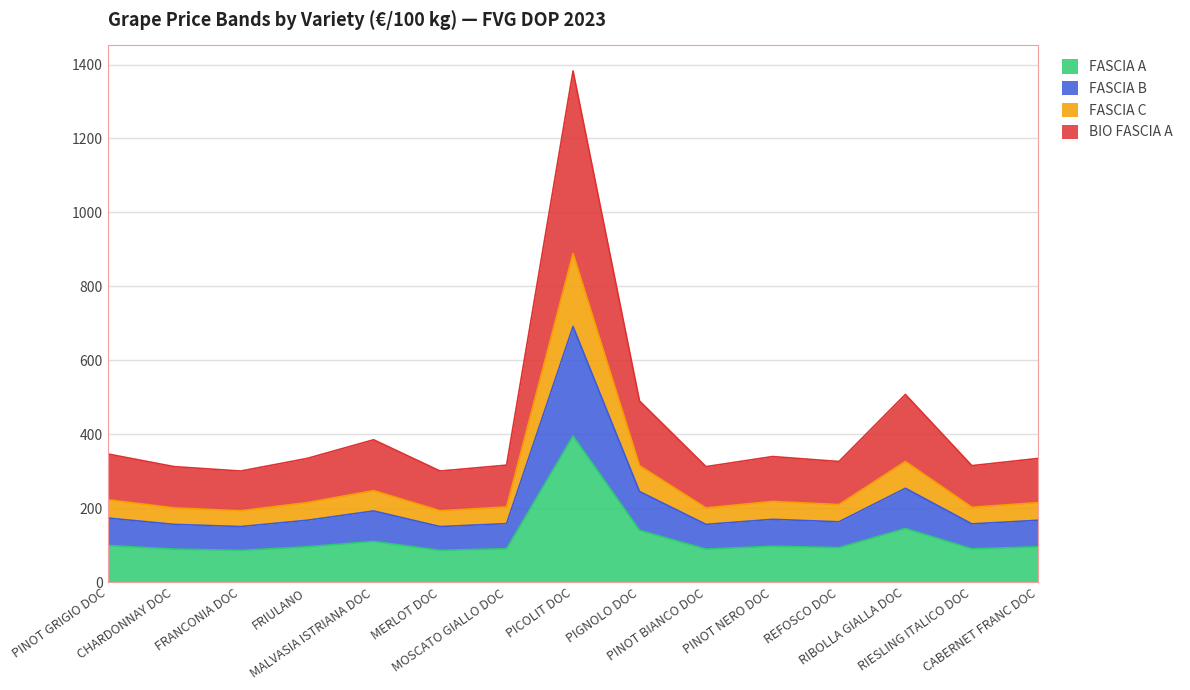

The value of BIO FASCIA A at PINOT GRIGIO DOC is 496.0. True or false?

False